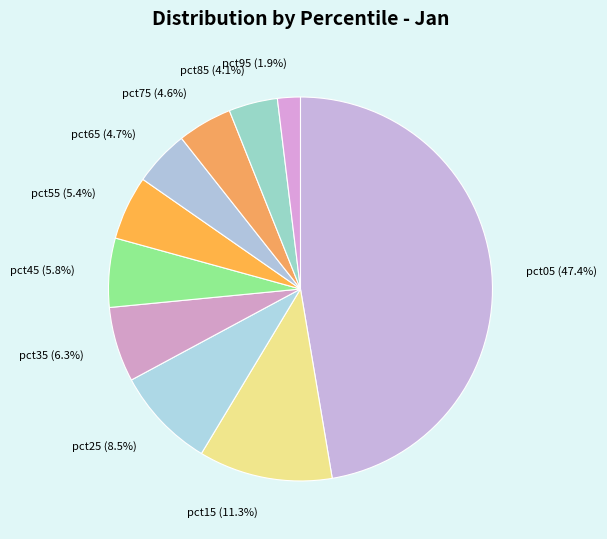

Which has a higher value, pct05 or pct25?

pct05